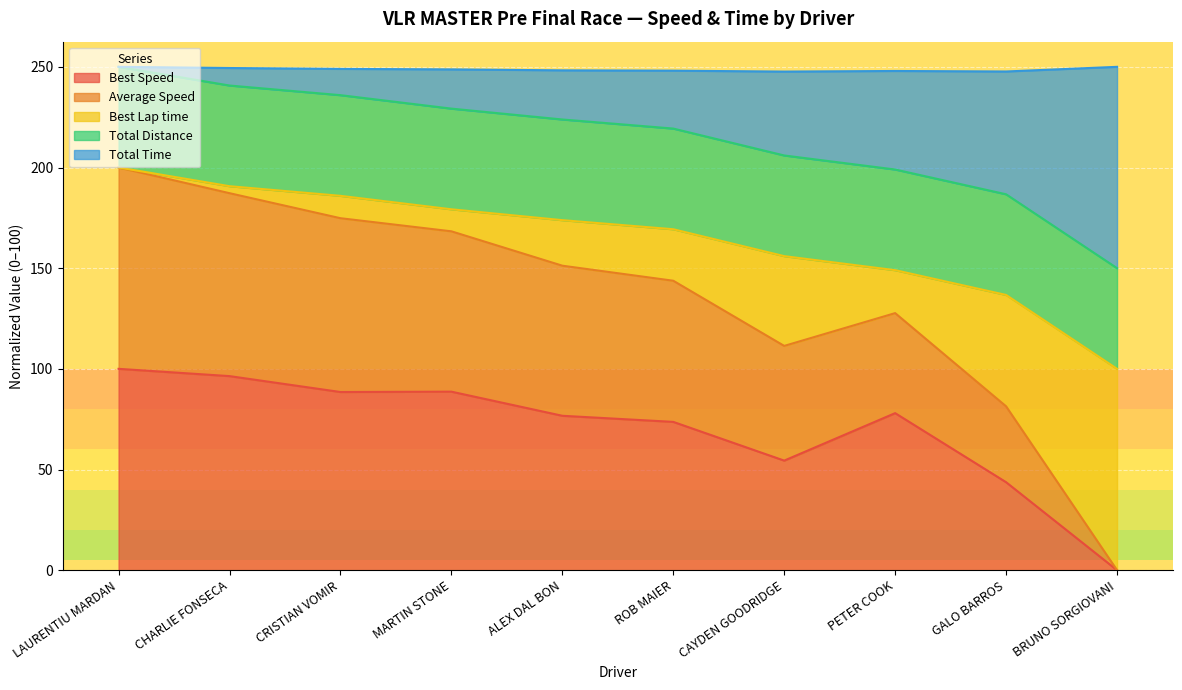

Which category has the lowest value in the Average Speed series?

BRUNO SORGIOVANI